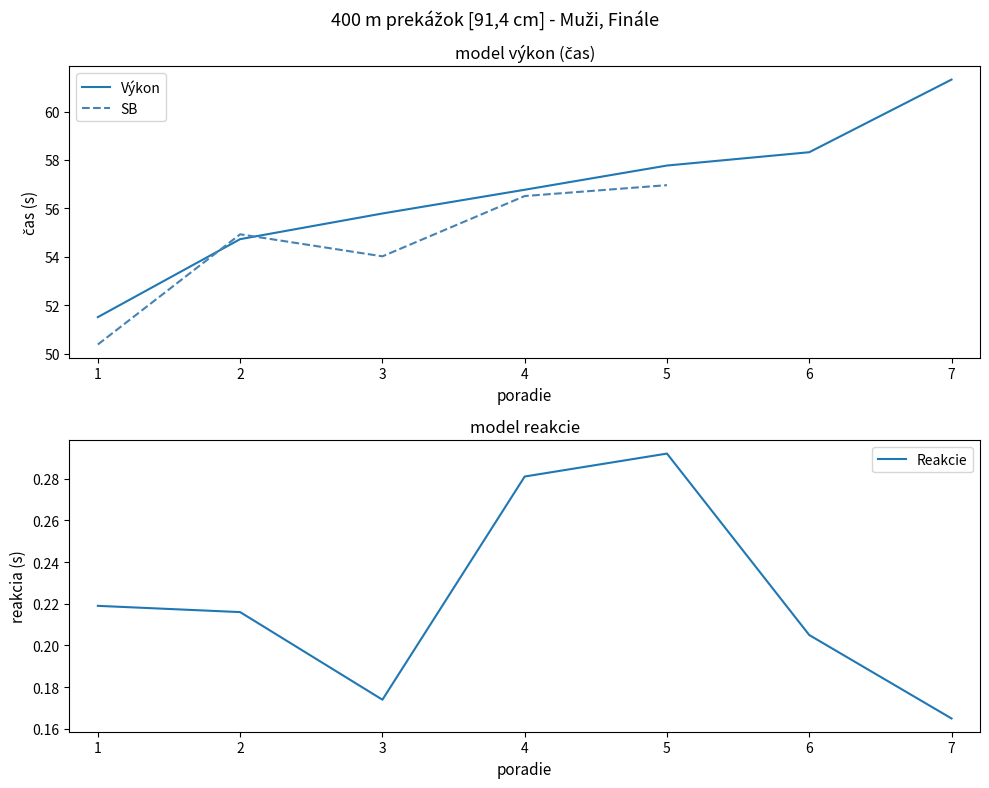

How many lines are shown in the chart?

3